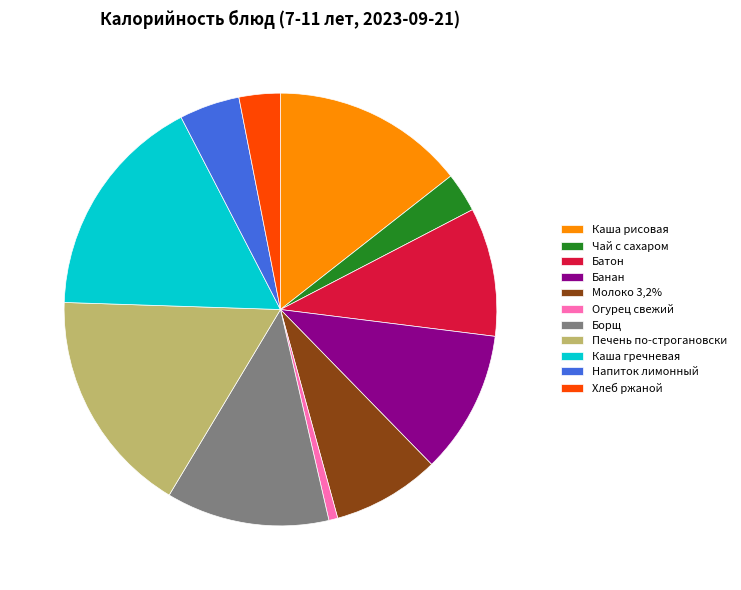

Is the sum of Хлеб ржаной and Борщ greater than half?

No